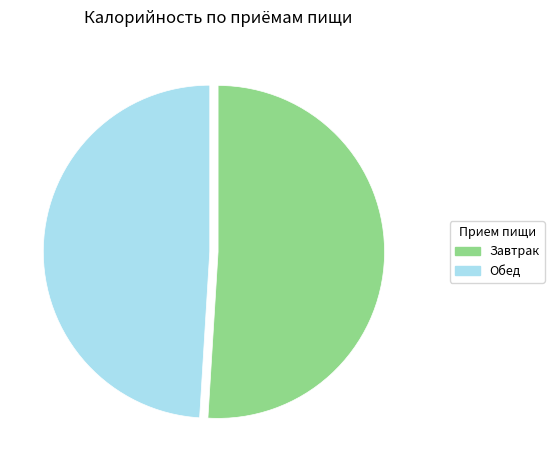

Which category has the biggest portion of the pie?

Завтрак